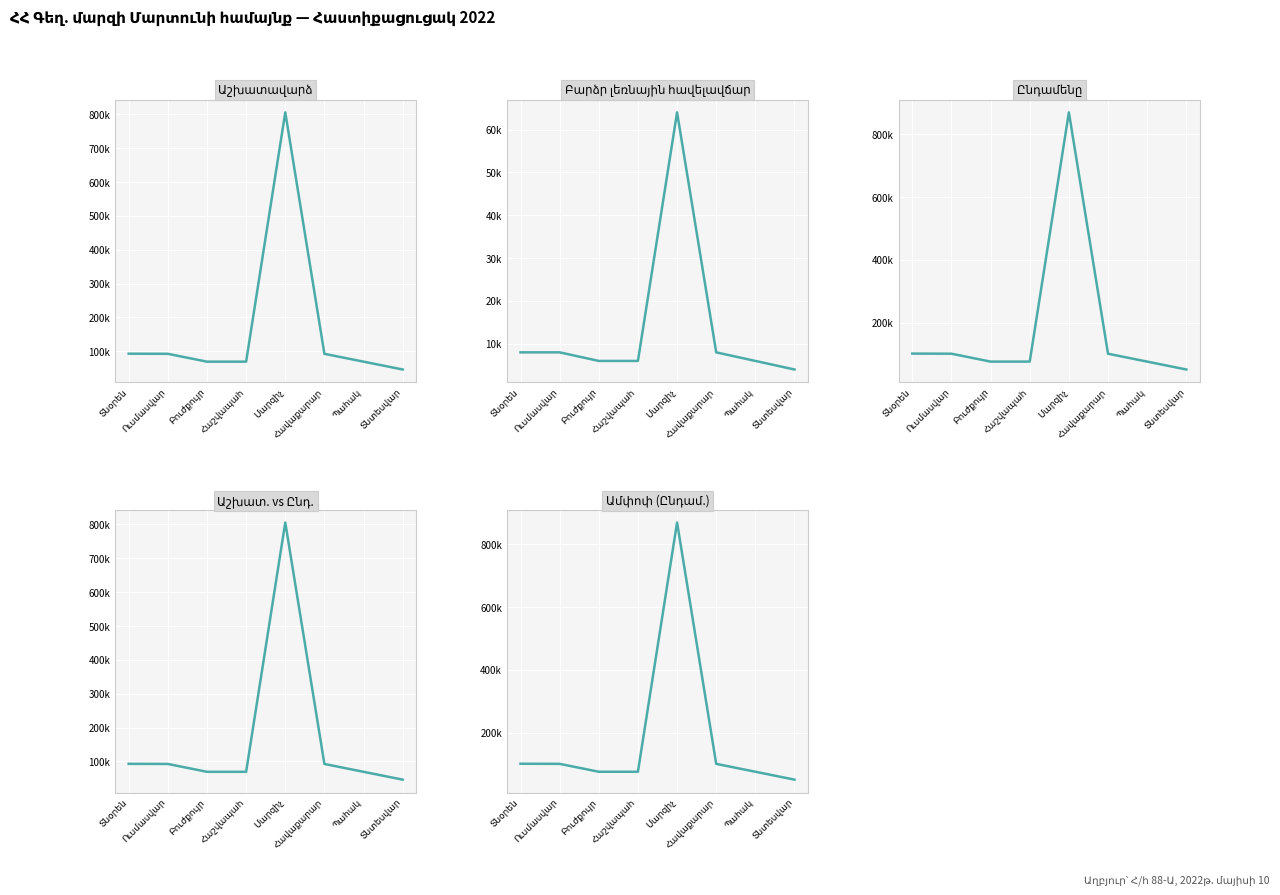

List the labels in order of Աշխատավարձ value, smallest first.

Տնտեսվար, Բուժքույր, Հաշվապահ, Պահակ, Ուսմասվար, Հավաքարար, Տնօրեն, Մարզիչ